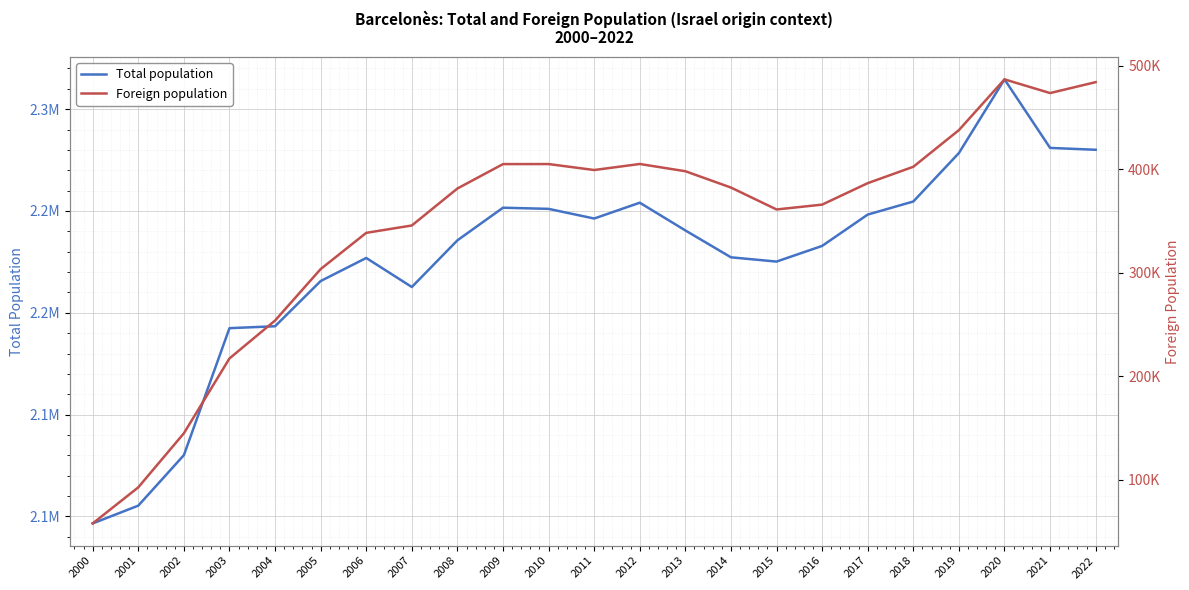

Which label corresponds to the smallest value in the chart?

2000